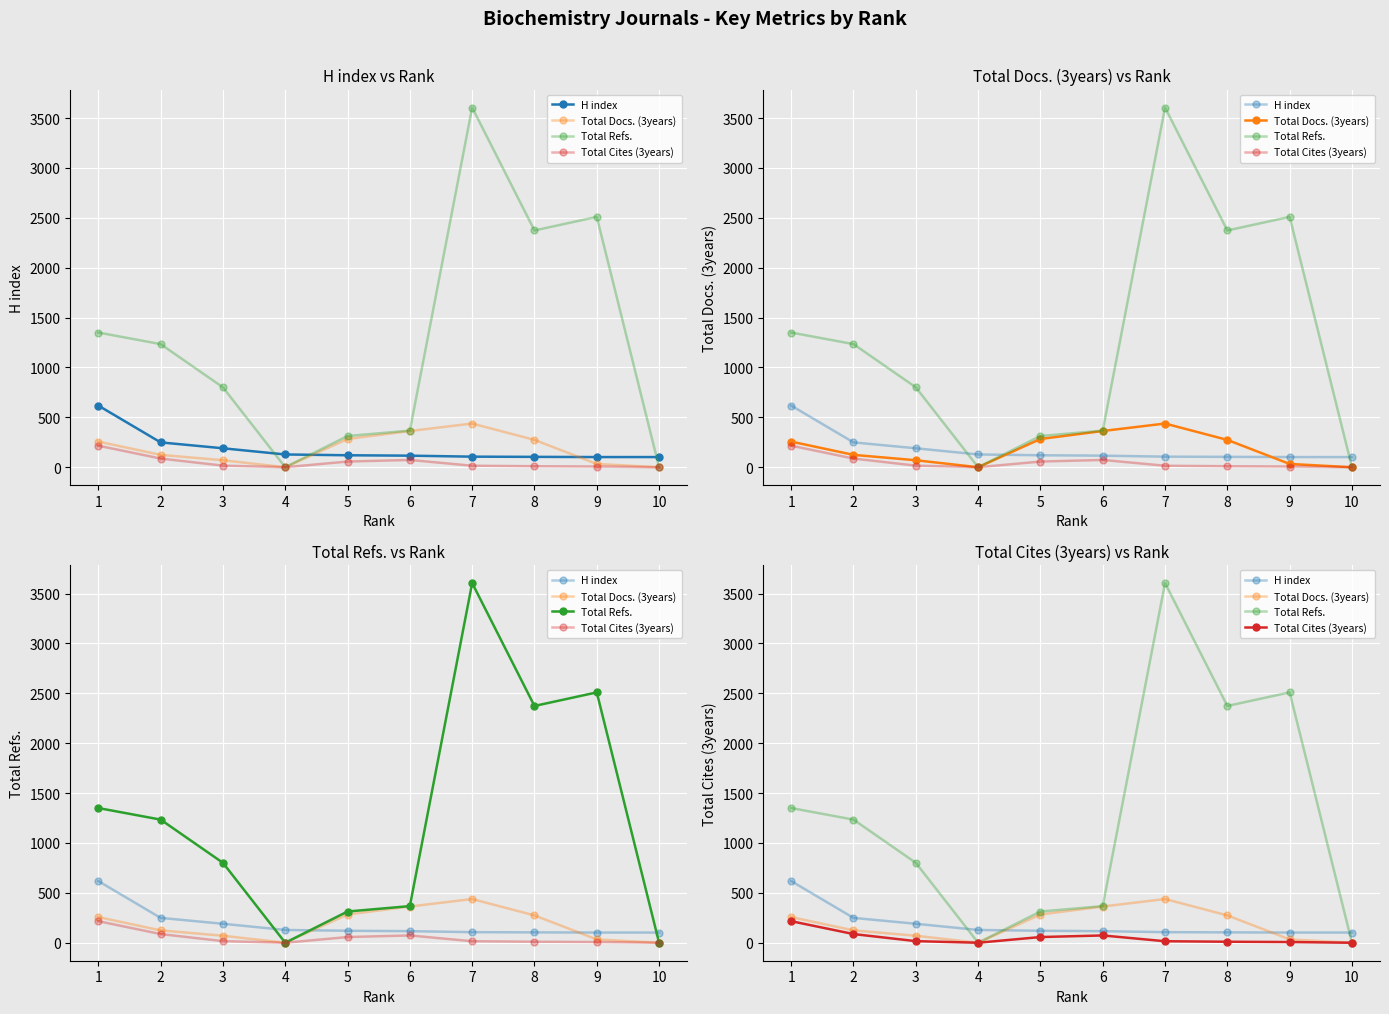

Does the chart display data point markers on the line(s)?

Yes